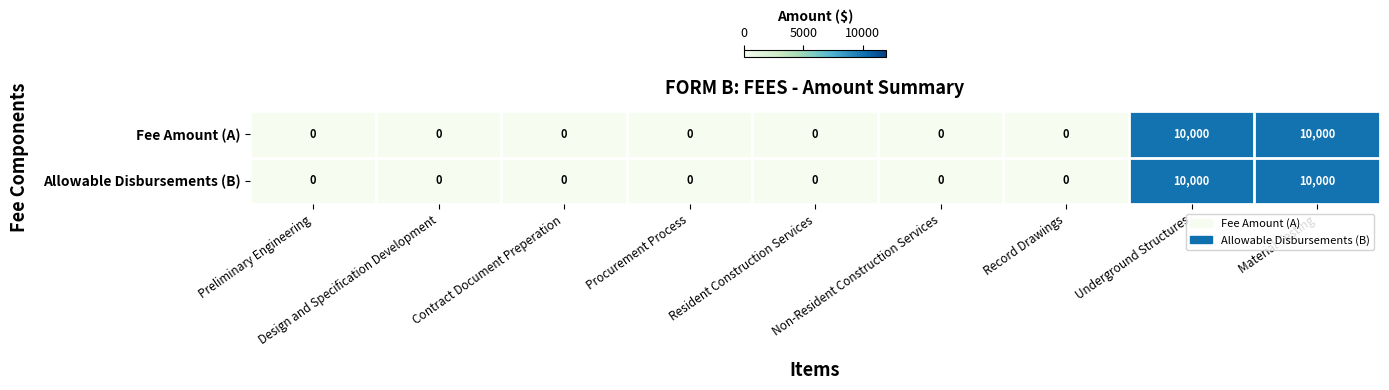

What is the difference between the maximum and second lowest values in the Fee Amount (A) series?

10000